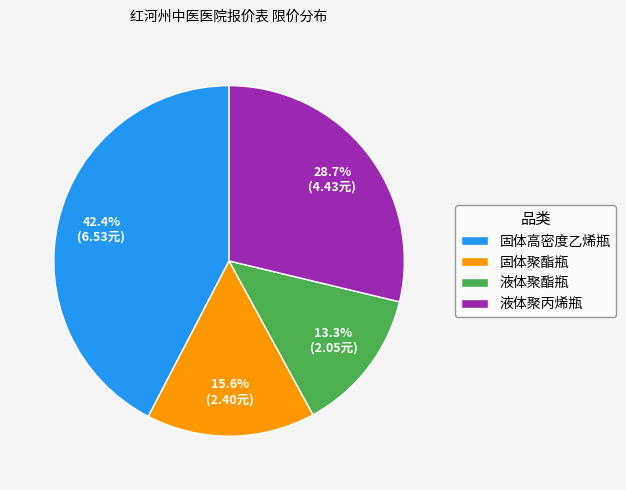

Between 固体聚酯瓶 and 液体聚酯瓶, which is larger?

固体聚酯瓶